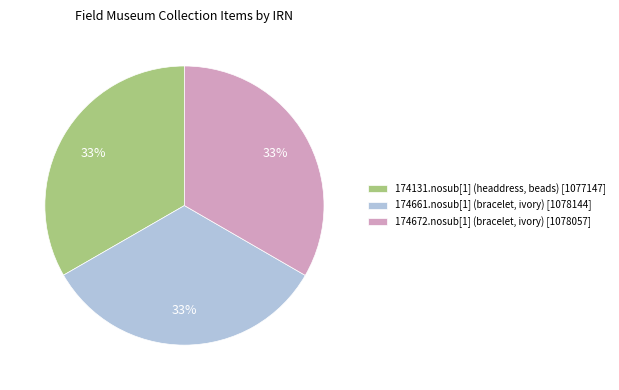

Is the sum of 174131.nosub[1] (headdress, beads) and 174661.nosub[1] (bracelet, ivory) greater than half?

Yes